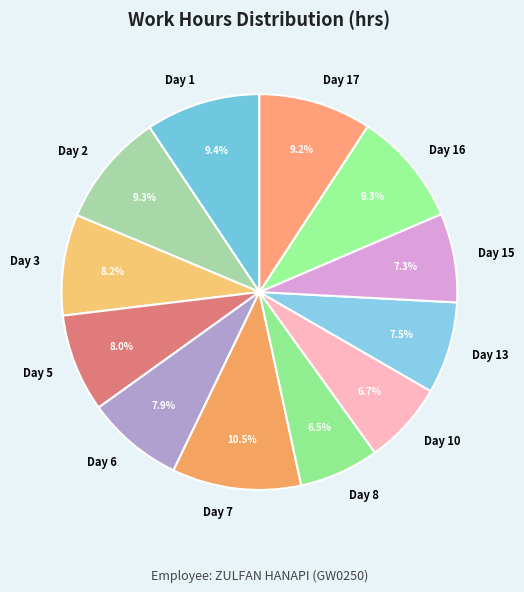

What portion of the pie excludes Day 2?

90.7%